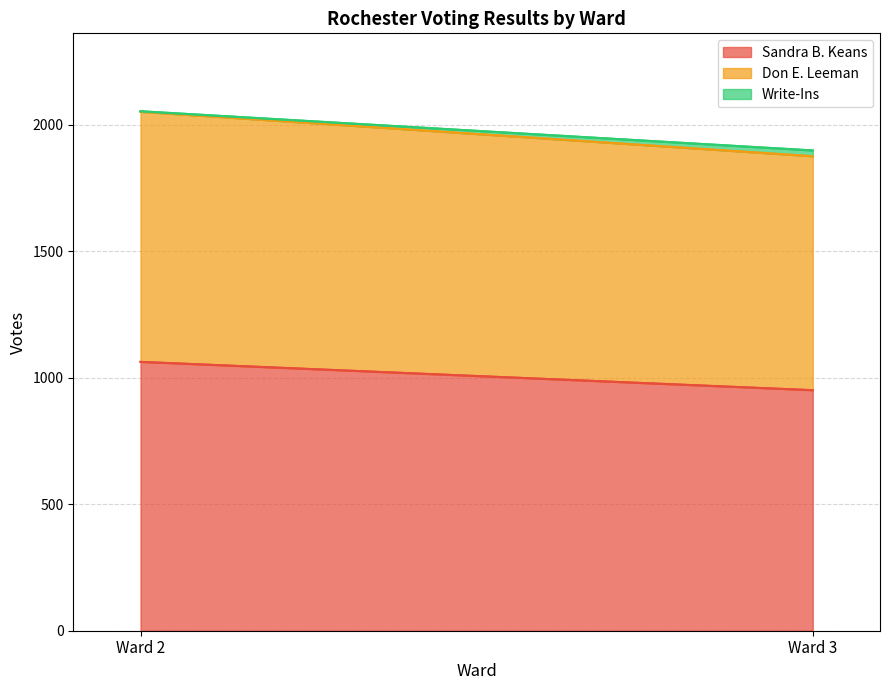

Does the chart display data point markers on the line(s)?

No